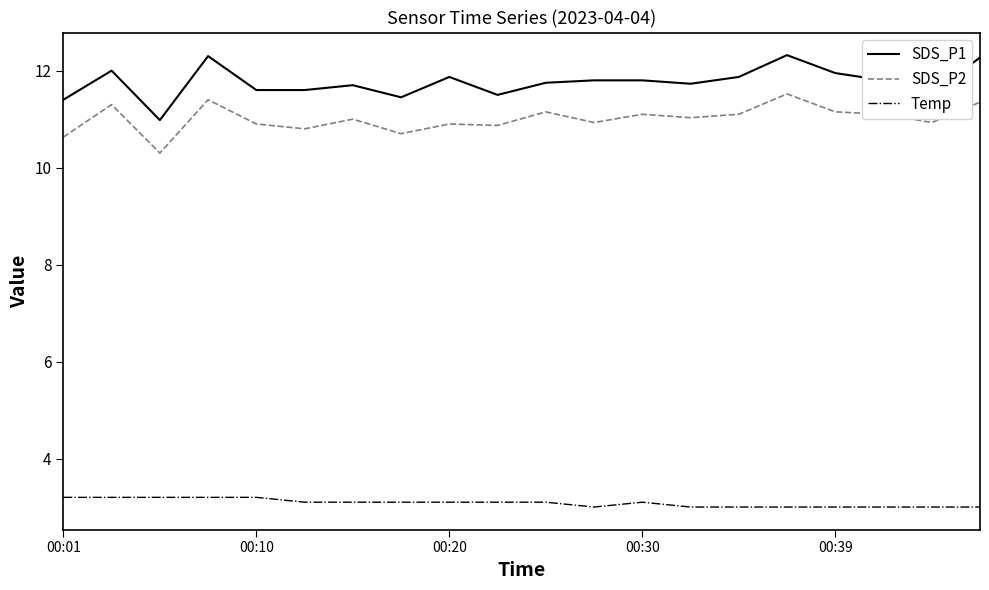

List the series in order of their peak value, highest first.

SDS_P1, SDS_P2, Temp